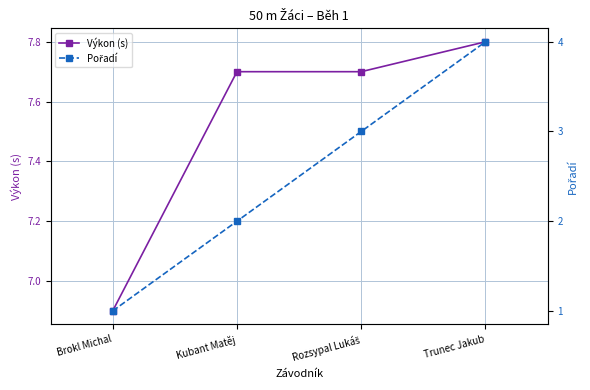

List the labels in order of Výkon (s) value, largest first.

Trunec Jakub, Kubant Matěj, Rozsypal Lukáš, Brokl Michal